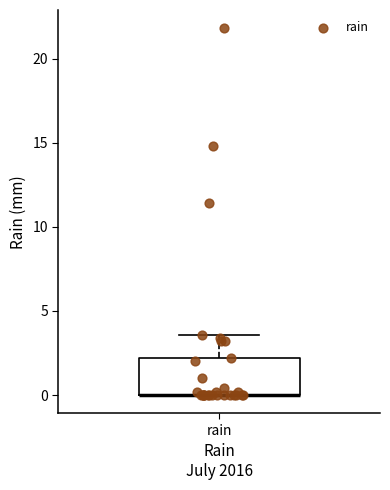

Where is the lower edge of the box for rain on the y-axis? The values are not printed on the chart, so give them approximately, as read against the axis.

0.0